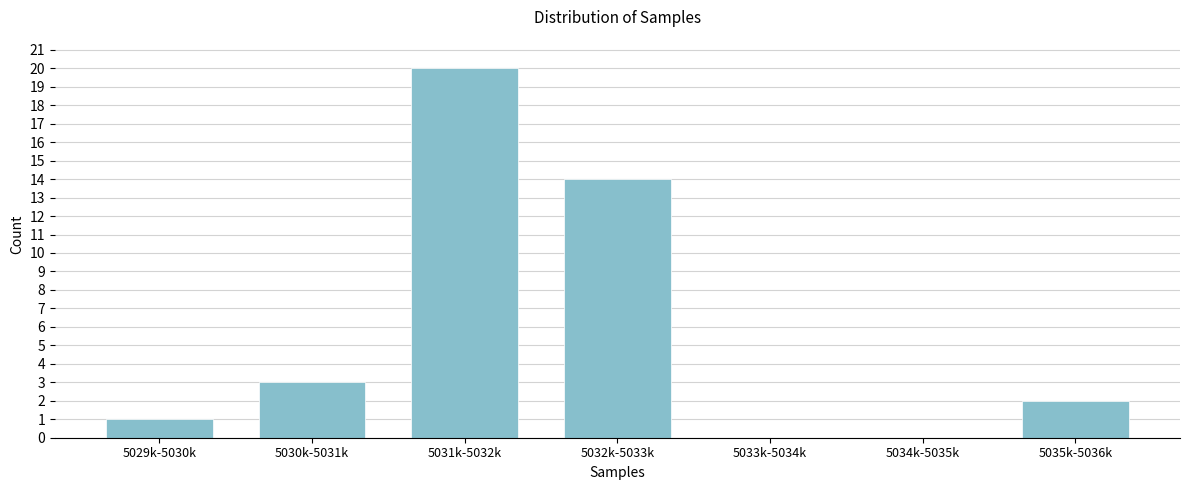

Reading left to right, transcribe all the data shown in this chart.

5029k-5030k=1	5030k-5031k=3	5031k-5032k=20	5032k-5033k=14	5033k-5034k=0	5034k-5035k=0	5035k-5036k=2